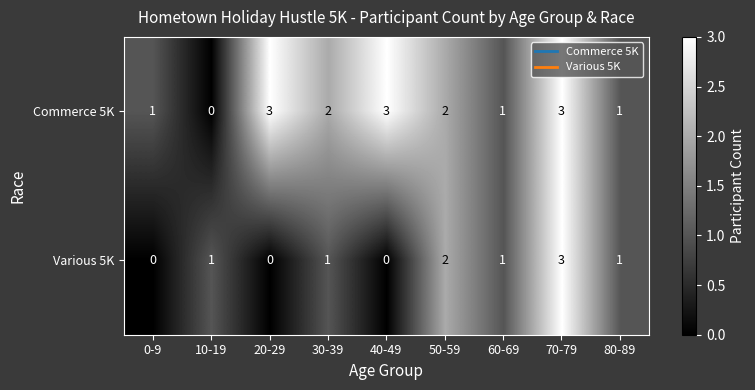

List the series in order of their overall mean, highest first.

Commerce 5K, Various 5K